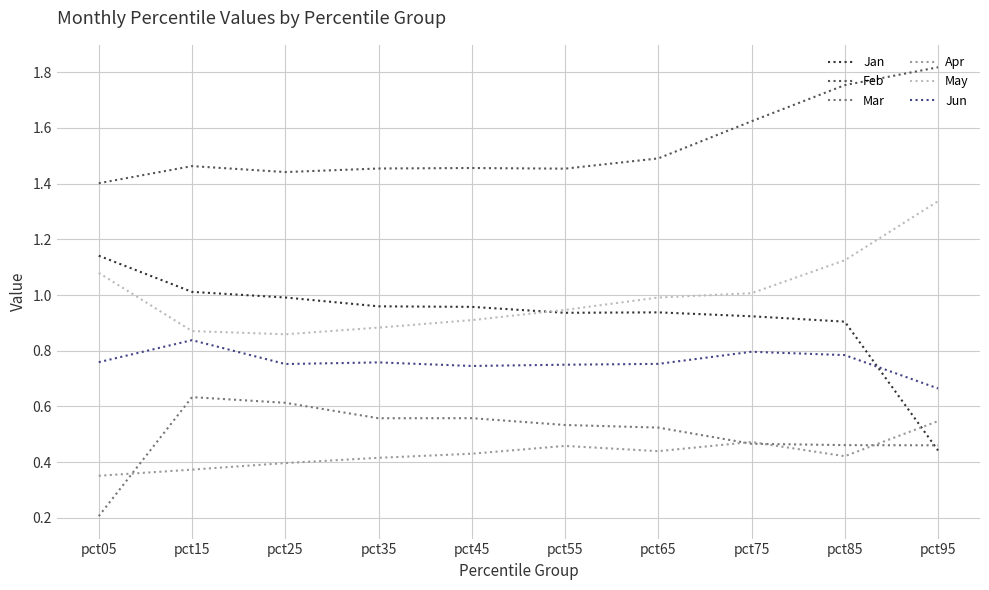

In Jun, how many points are lower than both neighbors (excluding endpoints)?

2